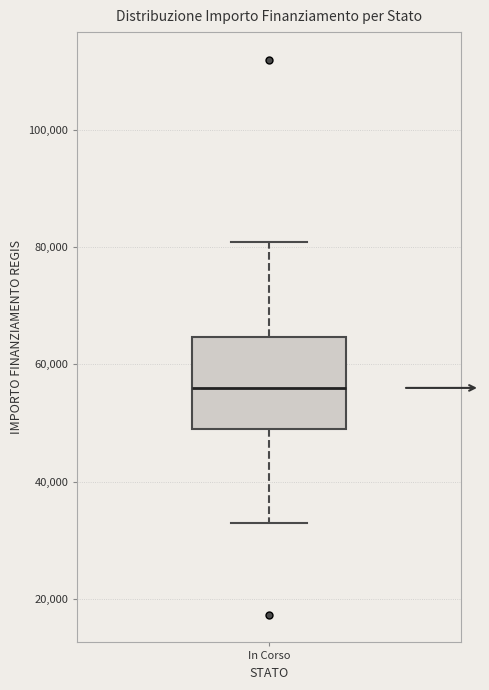

Read this box plot against the y-axis: the position of the median line, the range covered by the box, and the ends of both whiskers. The values are not printed on the chart, so give them approximately, as read against the axis.

median 56000, box 50000 to 64000, whiskers 32000 to 80000